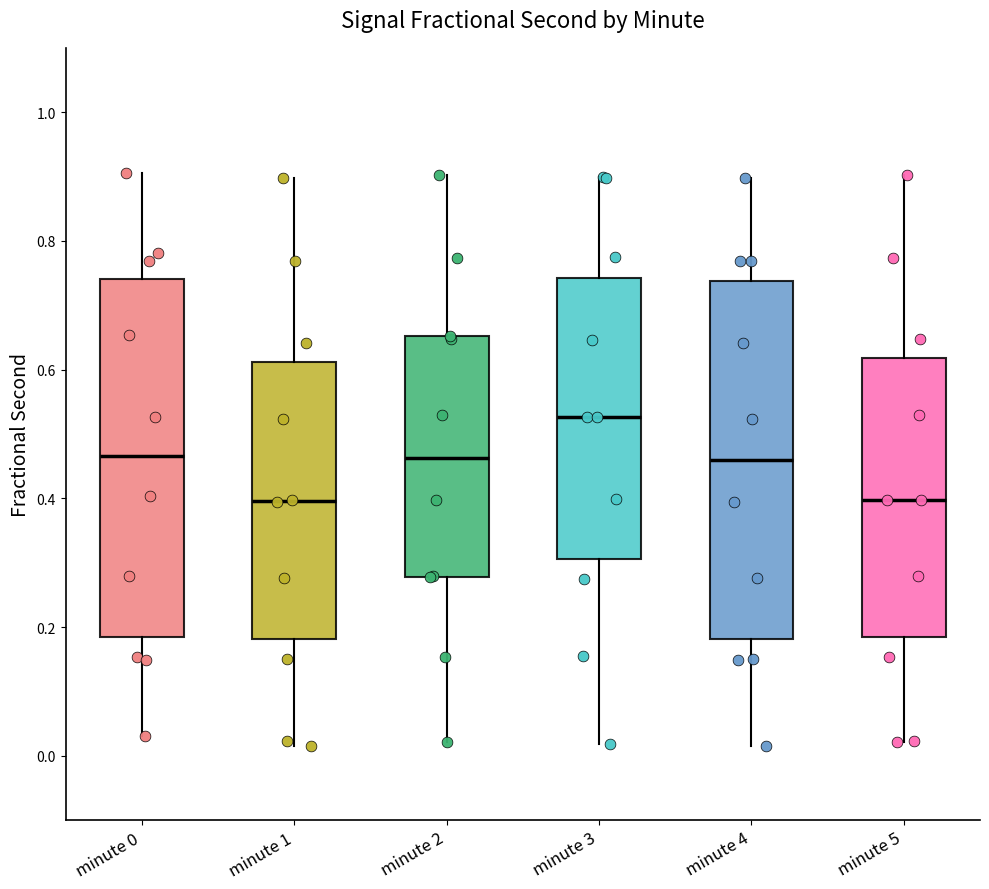

Reading left to right, transcribe this box plot: for each box, give where its median line is, the range the box spans, and where its two whiskers end, as read against the y-axis. The values are not printed on the chart, so give them approximately, as read against the axis.

minute 0: median 0.46, box 0.18 to 0.74, whiskers 0.04 to 0.90
minute 1: median 0.40, box 0.18 to 0.62, whiskers 0.02 to 0.90
minute 2: median 0.46, box 0.28 to 0.66, whiskers 0.02 to 0.90
minute 3: median 0.52, box 0.30 to 0.74, whiskers 0.02 to 0.90
minute 4: median 0.46, box 0.18 to 0.74, whiskers 0.02 to 0.90
minute 5: median 0.40, box 0.18 to 0.62, whiskers 0.02 to 0.90